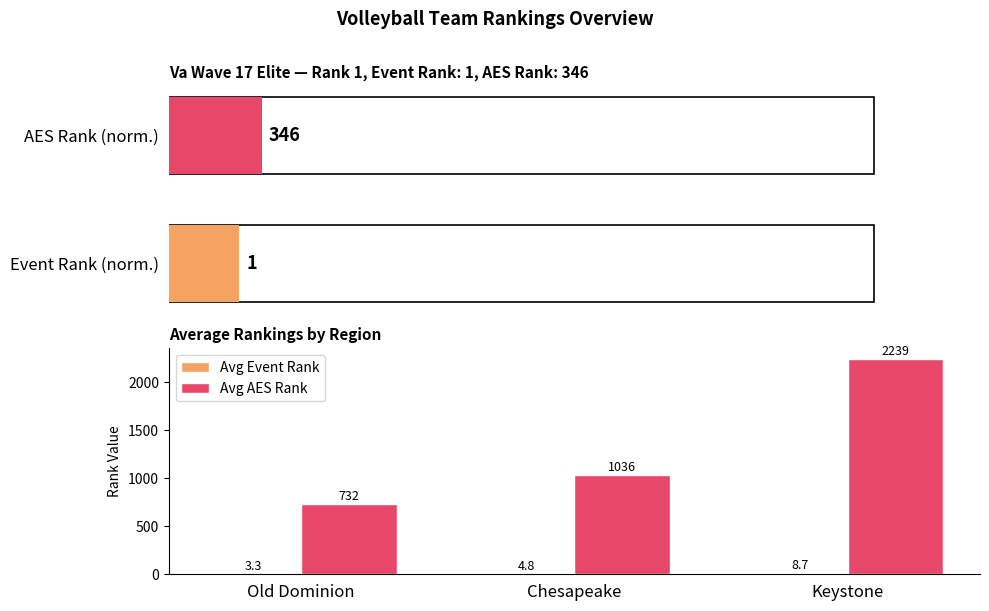

The Avg AES Rank series shows 2239.3 at Keystone. True or false?

True